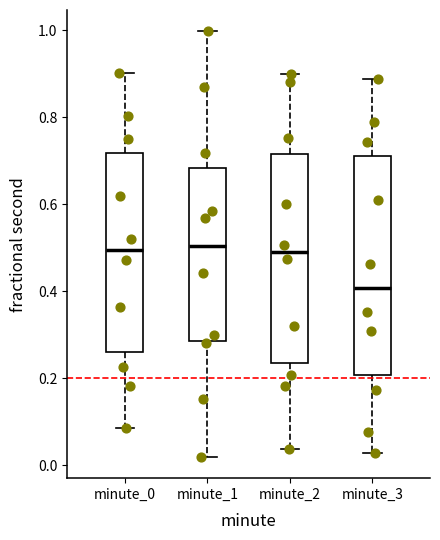

Reading left to right, transcribe this box plot: for each box, give where its median line is, the range the box spans, and where its two whiskers end, as read against the y-axis. The values are not printed on the chart, so give them approximately, as read against the axis.

minute_0: median 0.50, box 0.26 to 0.72, whiskers 0.08 to 0.90
minute_1: median 0.50, box 0.28 to 0.68, whiskers 0.02 to 1.00
minute_2: median 0.50, box 0.24 to 0.72, whiskers 0.04 to 0.90
minute_3: median 0.40, box 0.20 to 0.72, whiskers 0.02 to 0.88